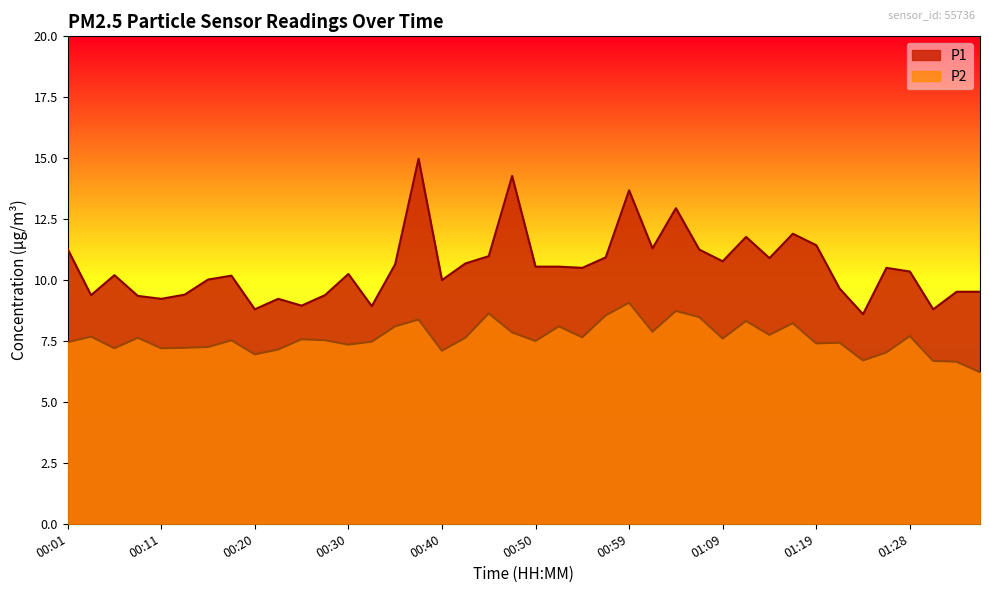

What are all the series names shown in the legend?

P1, P2